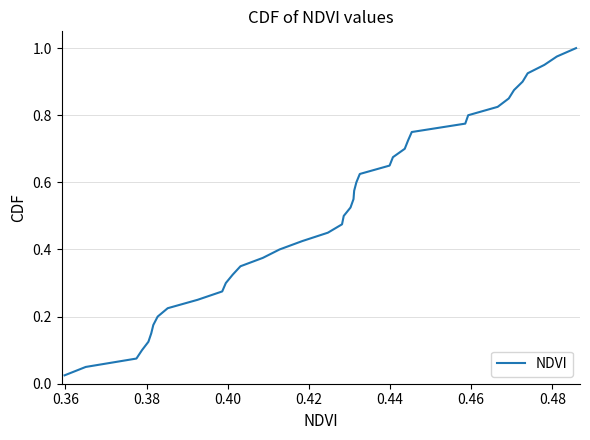

What is the difference between the second highest and second lowest values?

0.9